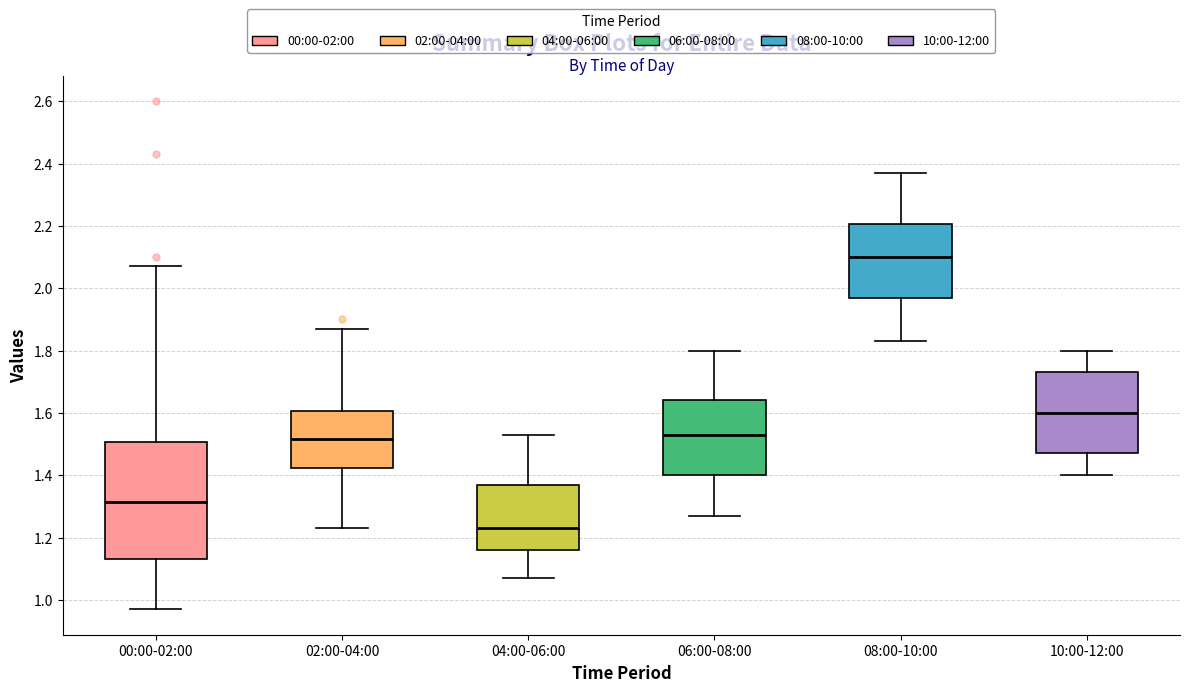

Which box is the tallest, from its lower edge to its upper edge?

00:00-02:00